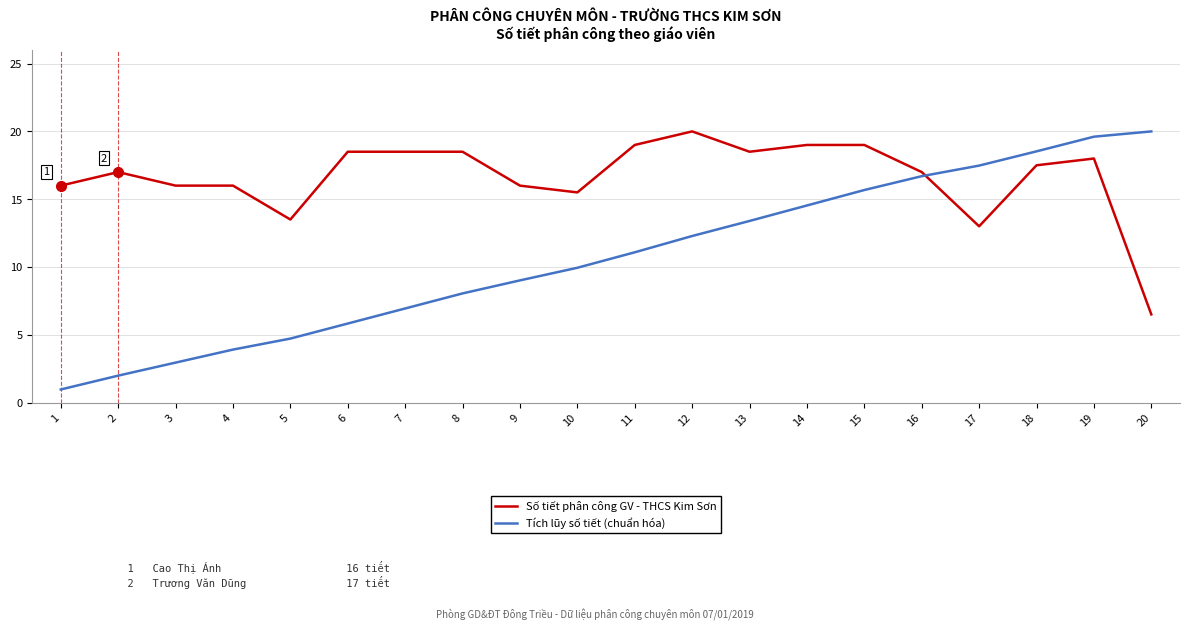

What is the minimum value shown in the chart?

1.0